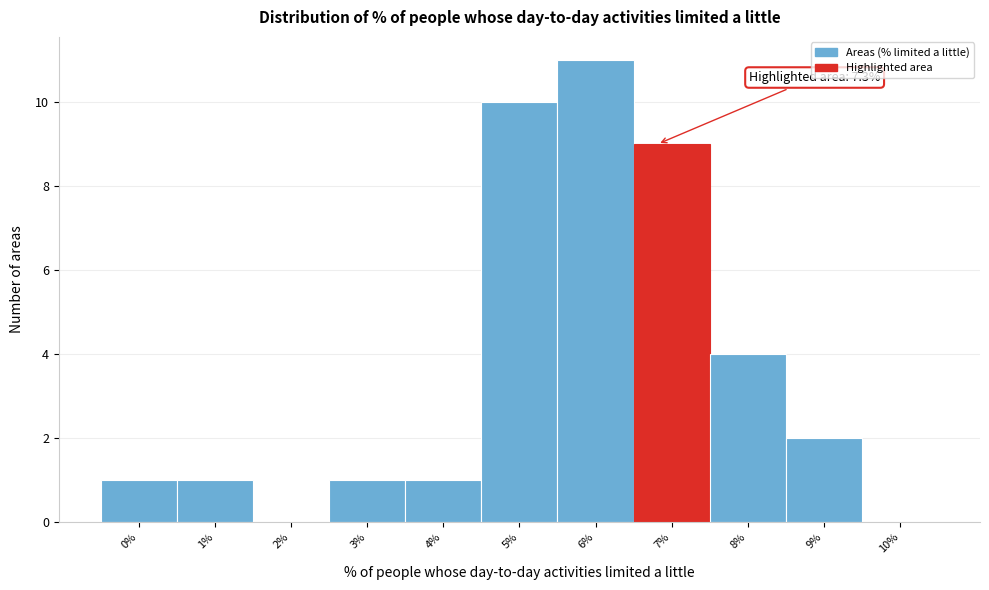

Reading right to left, transcribe all the data shown in this chart.

10%=0	9%=2	8%=4	7%=9	6%=11	5%=10	4%=1	3%=1	2%=0	1%=1	0%=1